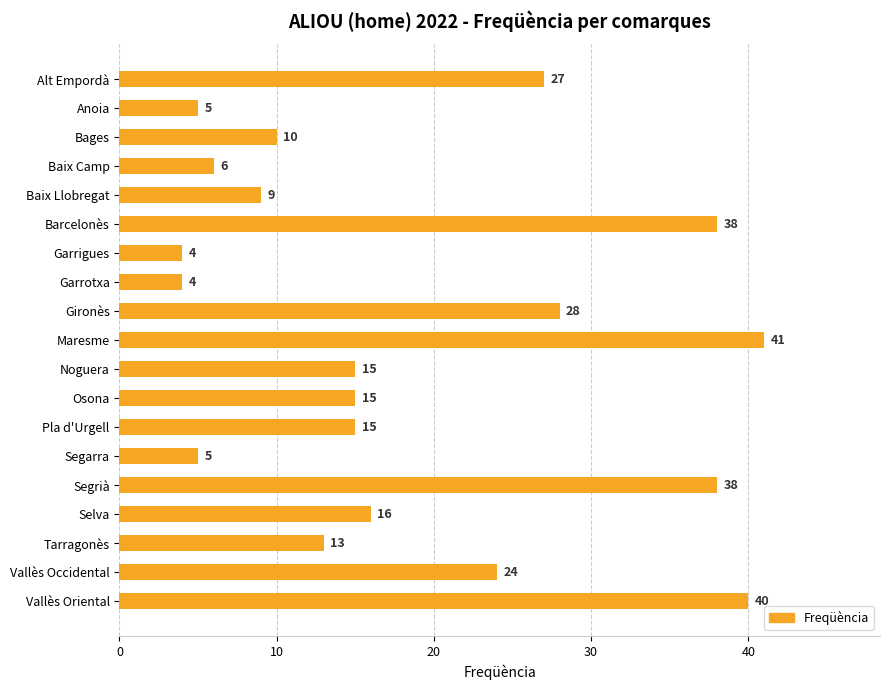

Reading bottom to top, what are all the values shown in this chart?

Vallès Oriental=40	Vallès Occidental=24	Tarragonès=13	Selva=16	Segrià=38	Segarra=5	Pla d'Urgell=15	Osona=15	Noguera=15	Maresme=41	Gironès=28	Garrotxa=4	Garrigues=4	Barcelonès=38	Baix Llobregat=9	Baix Camp=6	Bages=10	Anoia=5	Alt Empordà=27